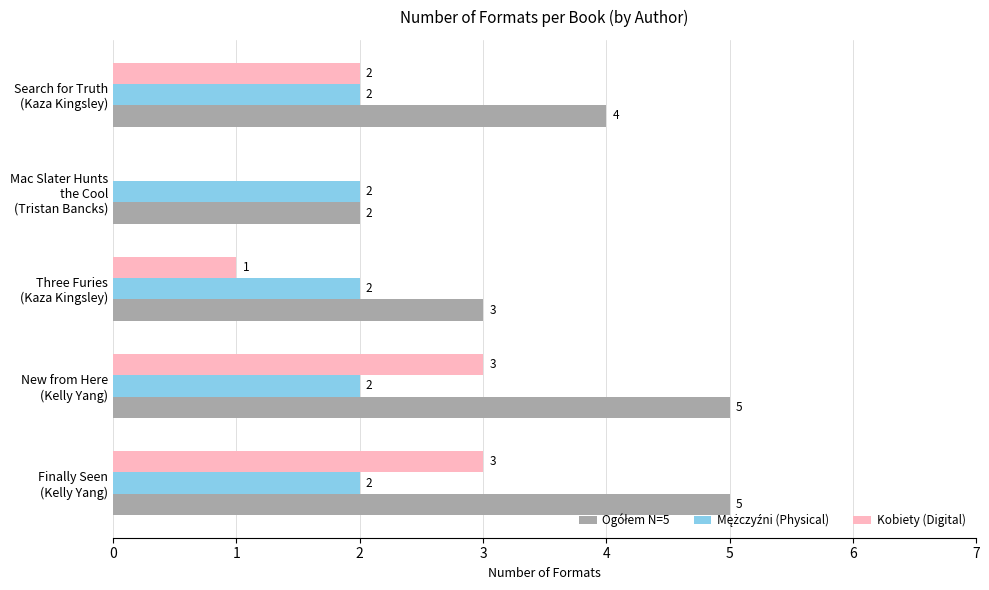

How many Kobiety (Digital) values are between 1 and 3?

4